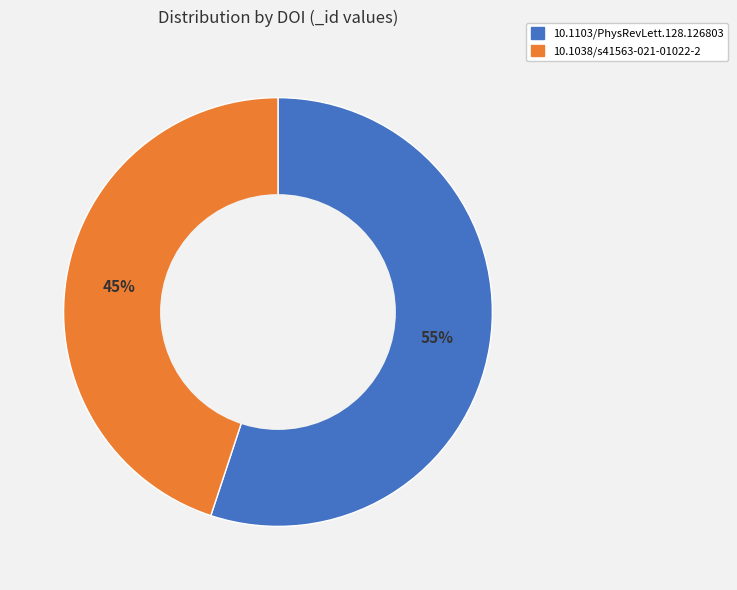

Is it true that 10.1038/s41563-021-01022-2 is 45% of the pie?

True